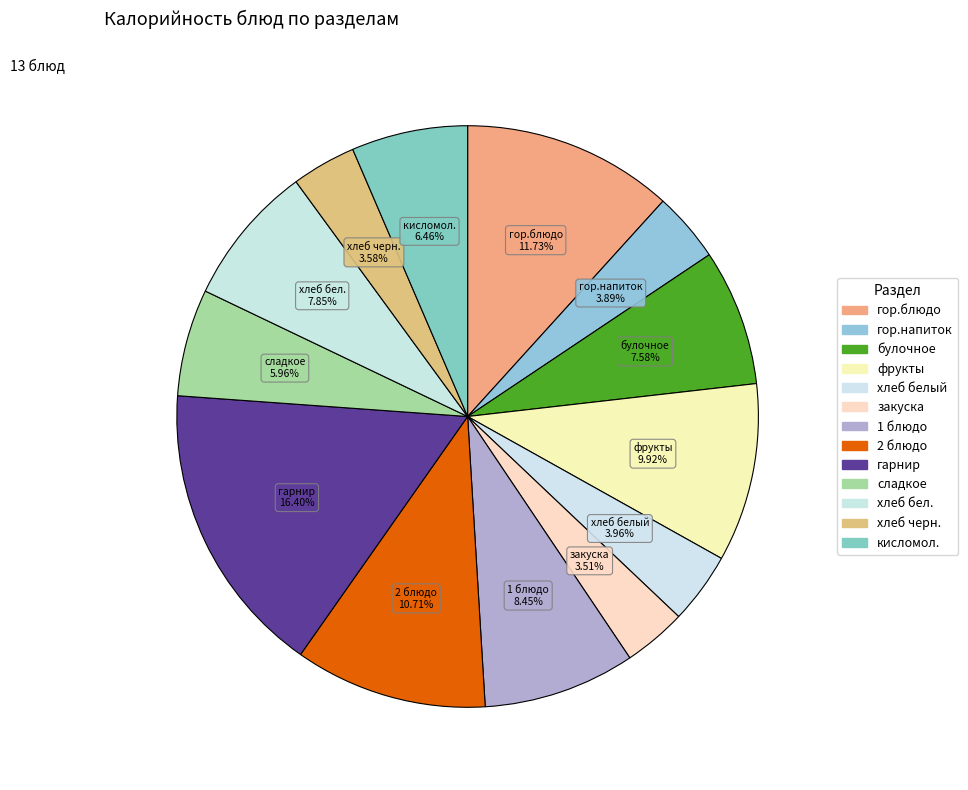

The кисломол. slice represents 21% of the pie. True or false?

False